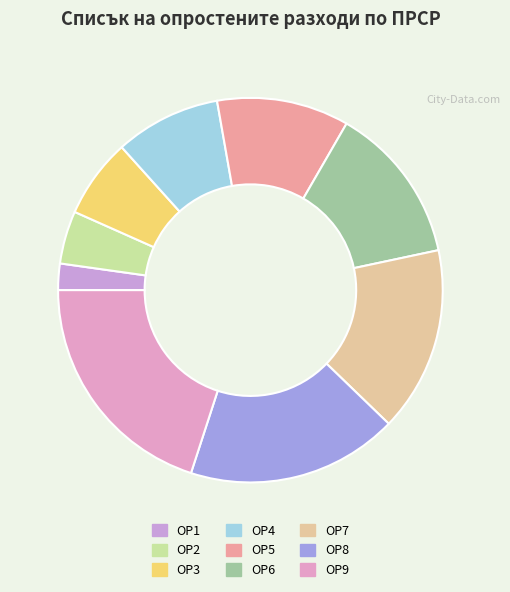

To the nearest percent, what percentage of the pie is ОР2?

4%